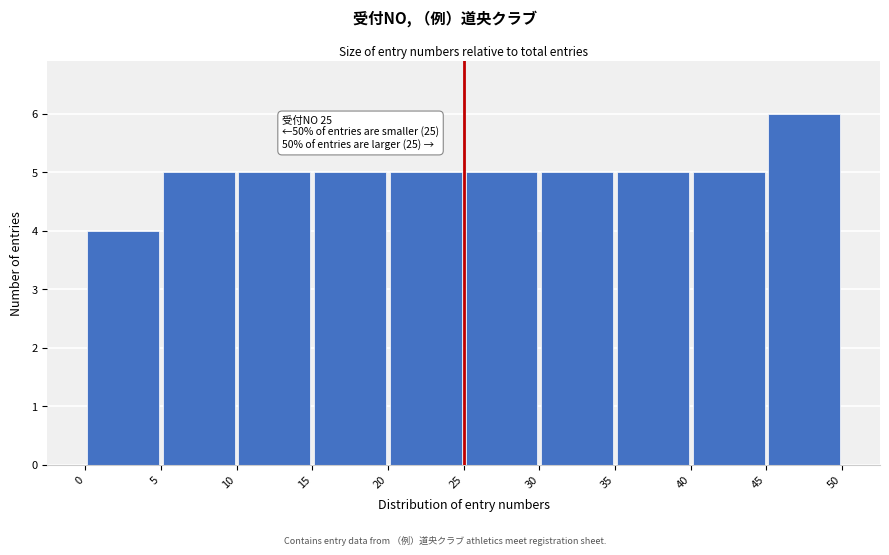

Which range on the x-axis has the tallest bar?

45 to 50